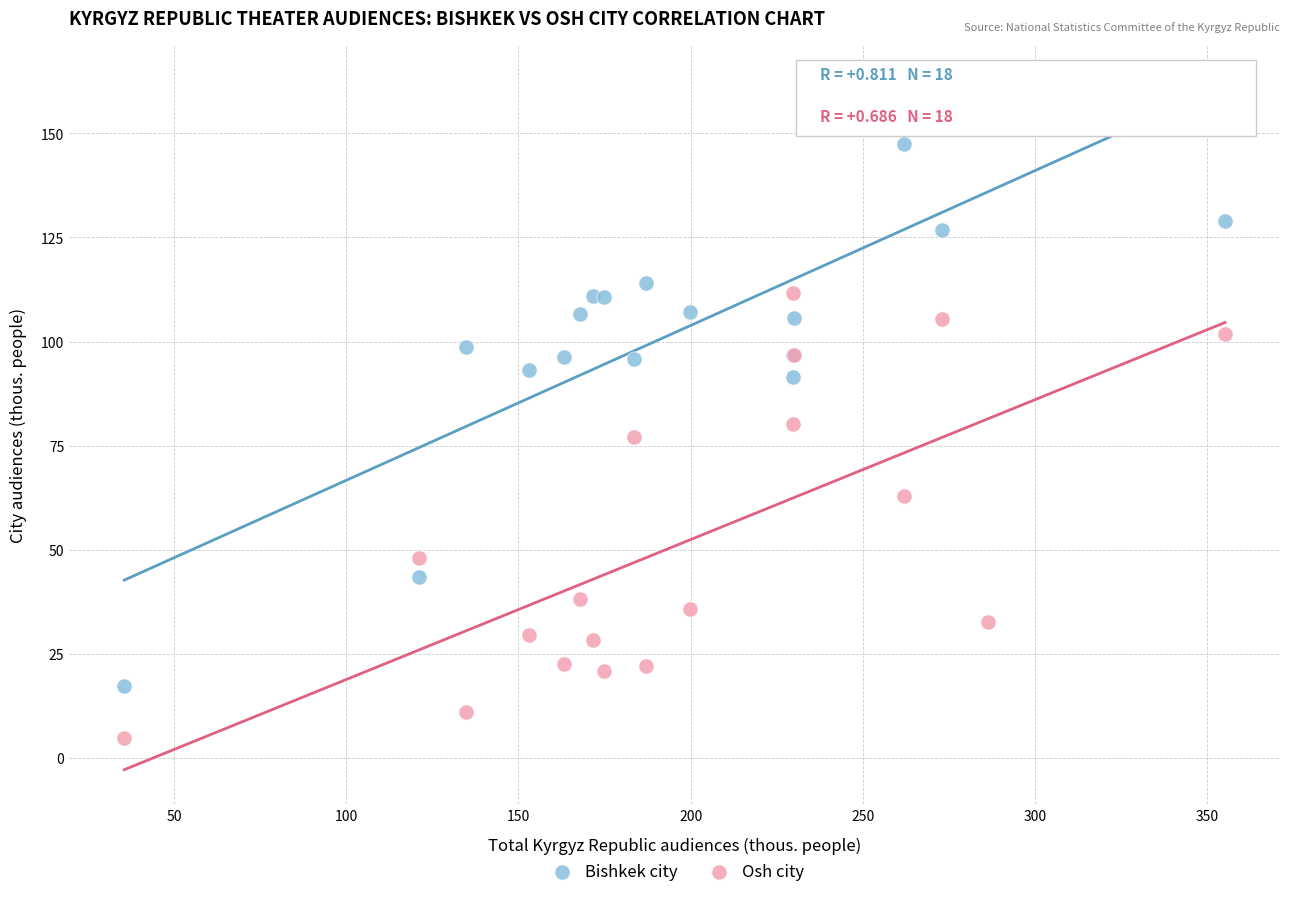

Across all series, what Y value is closest to 83?

80.1